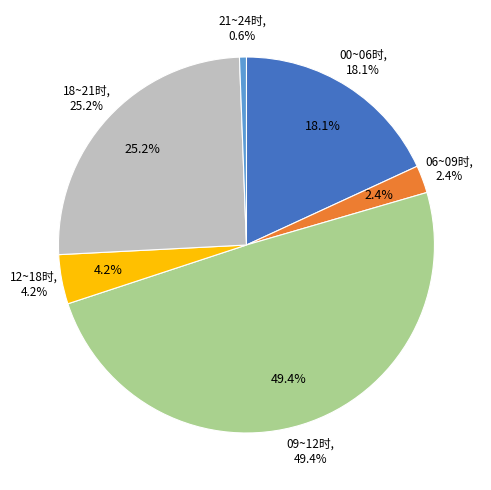

Combined, do 09~10时 and 17~18时 account for over 50%?

No